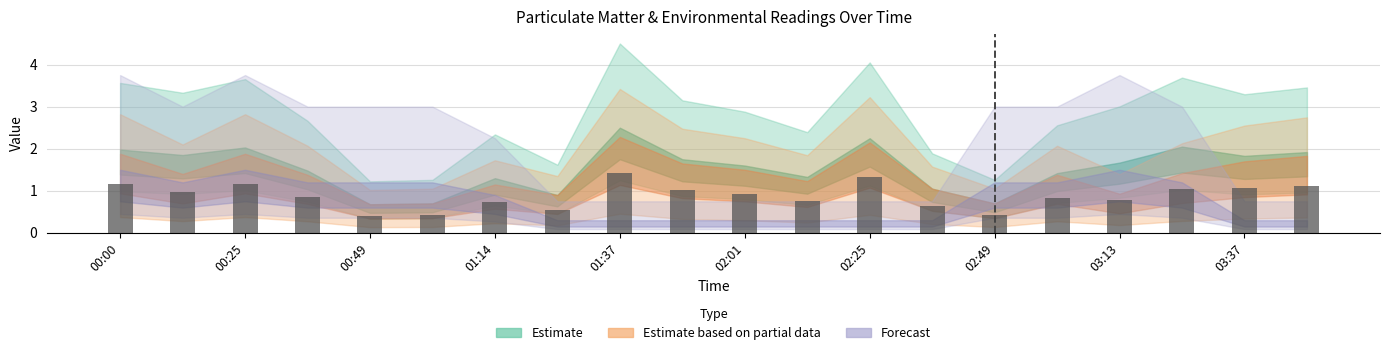

What is the minimum value shown in the chart?

0.4